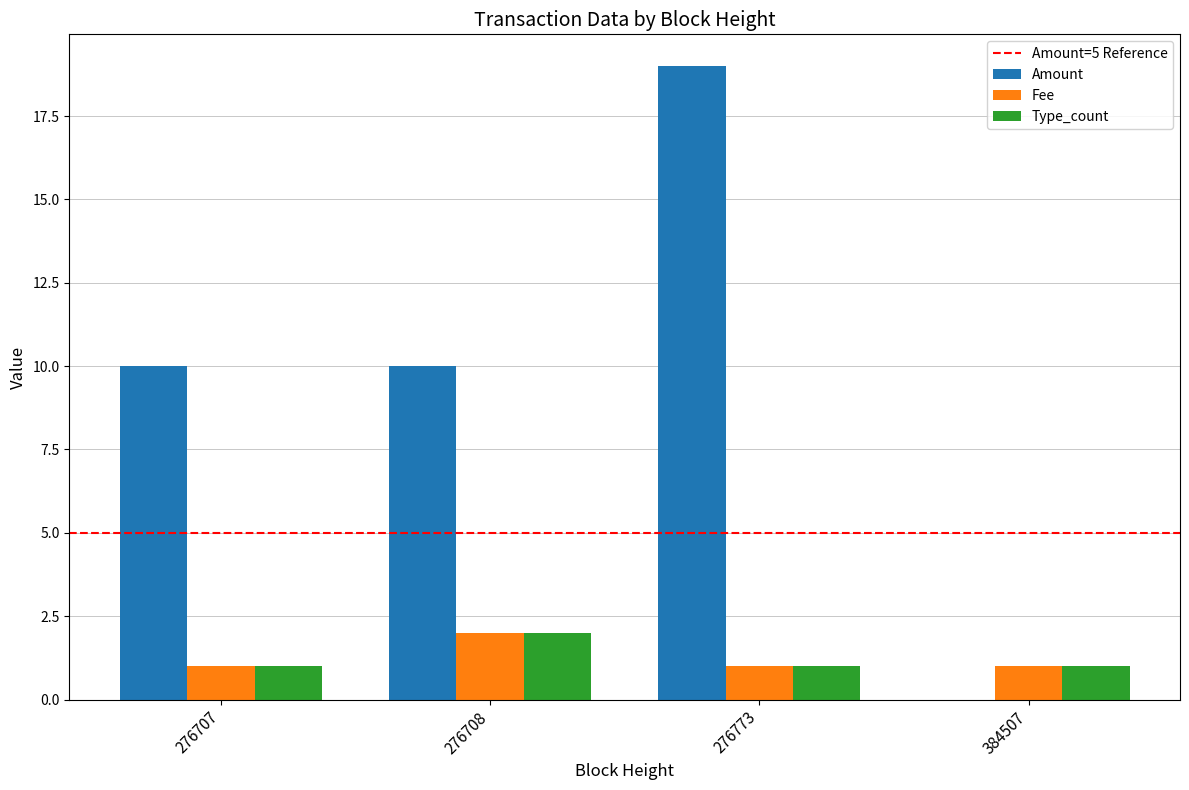

The Amount series shows 30 at 276773. True or false?

False